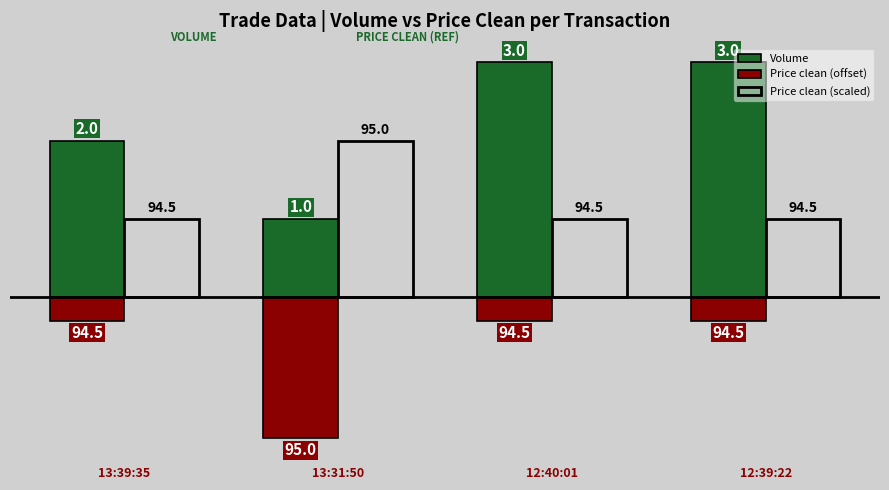

Rank the series at 12:39:22 from lowest to highest value.

Price clean (offset), Price clean (scaled), Volume